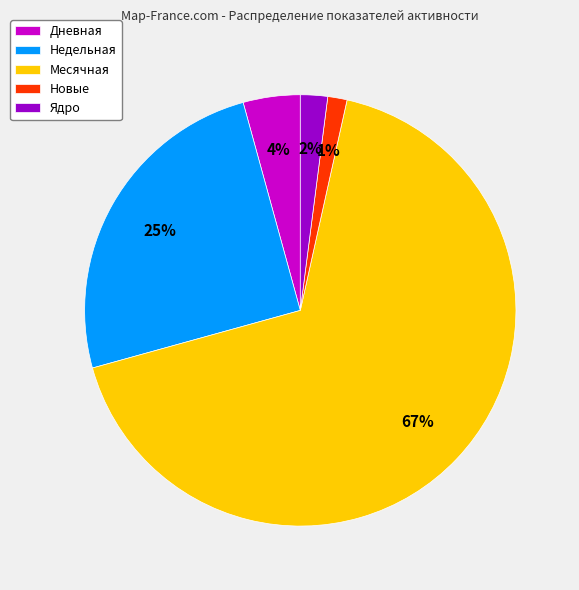

Which category has the smallest portion of the pie?

Новые